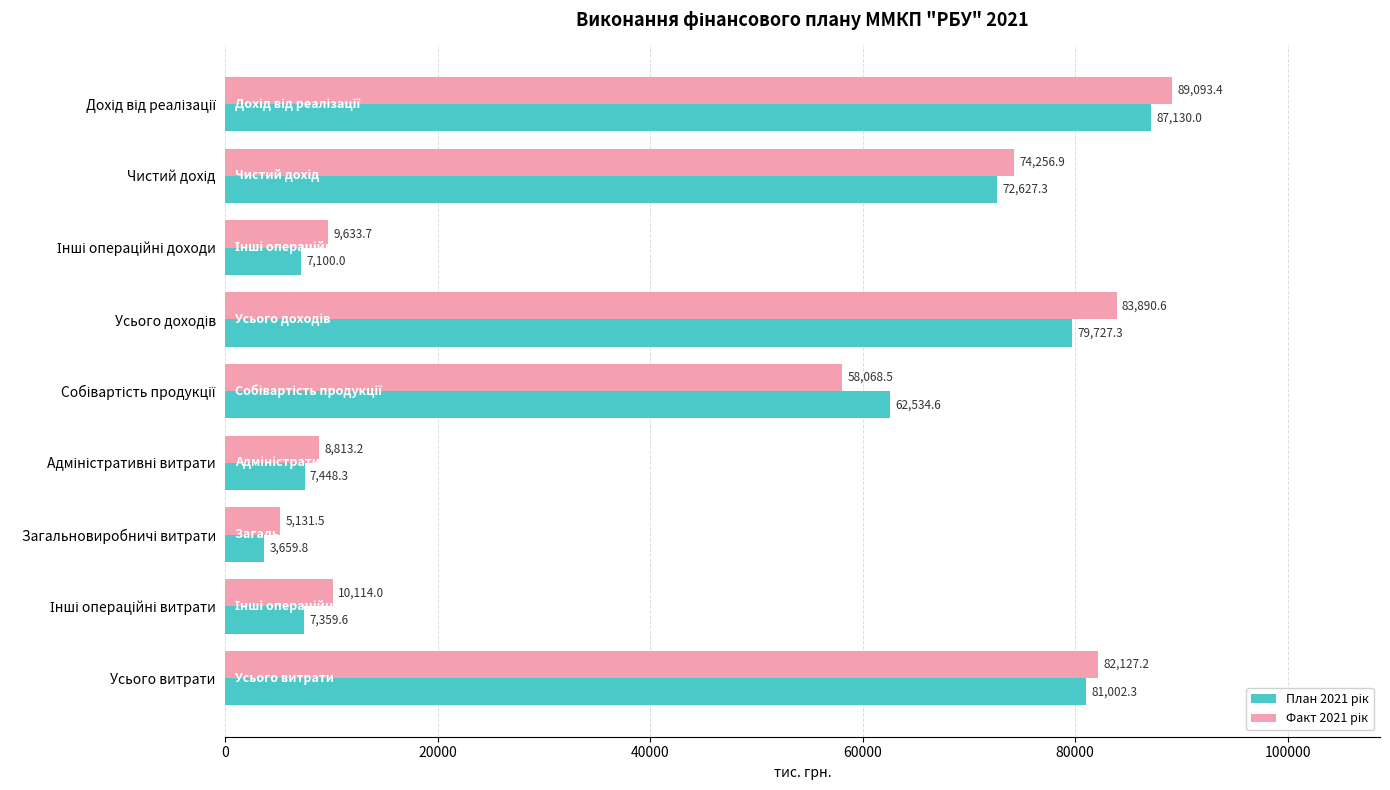

What is the greatest value displayed?

89093.4